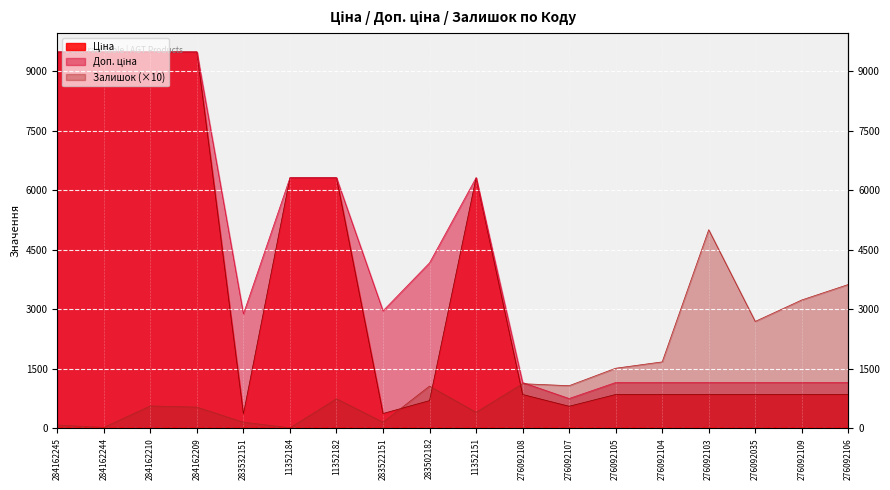

How many data points does each series have?

18